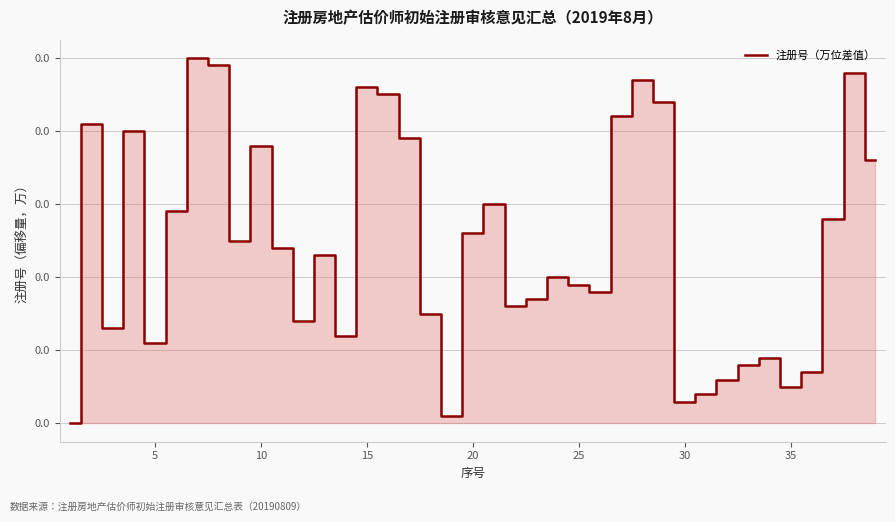

Does the chart display data point markers on the line(s)?

No